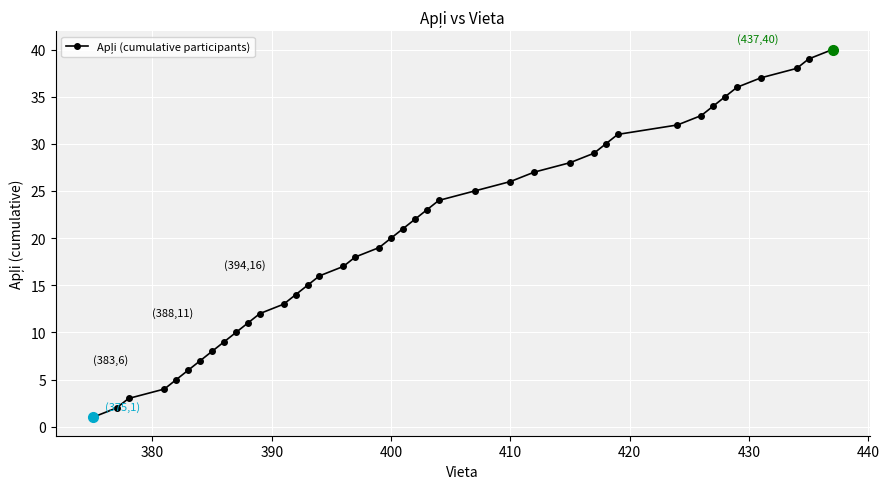

What is the difference between the second highest and minimum values?

38